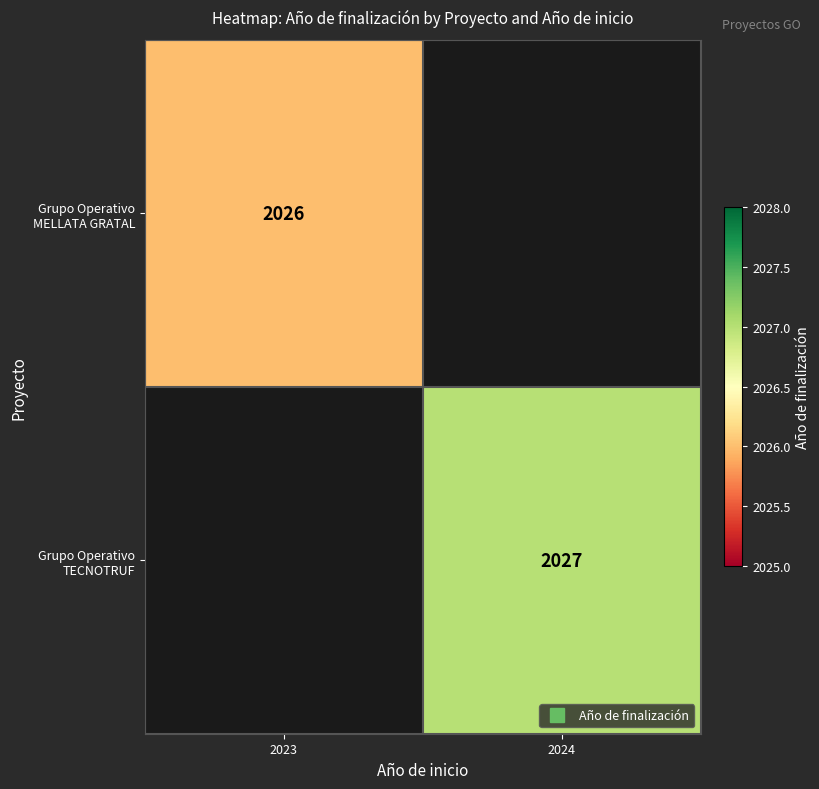

Is it true that Grupo Operativo MELLATA GRATAL equals 2026.0 at 2023?

True